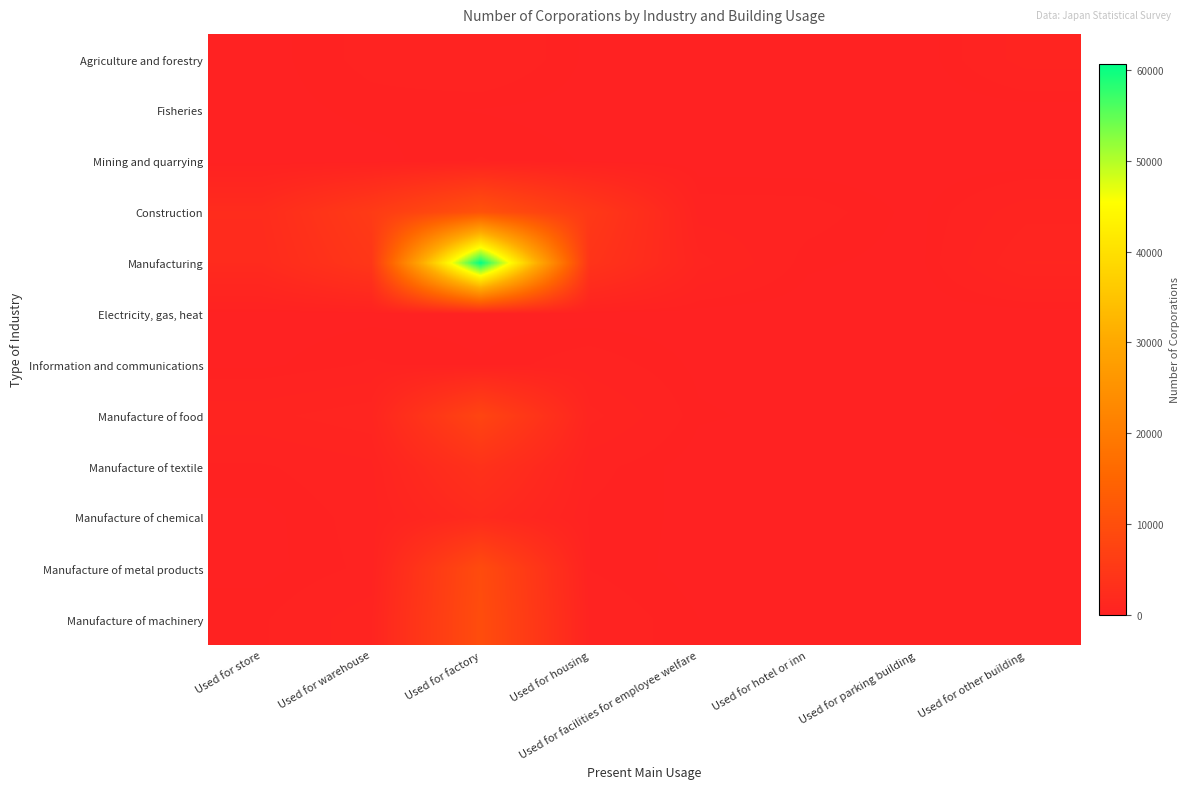

What is the greatest value displayed?

60670